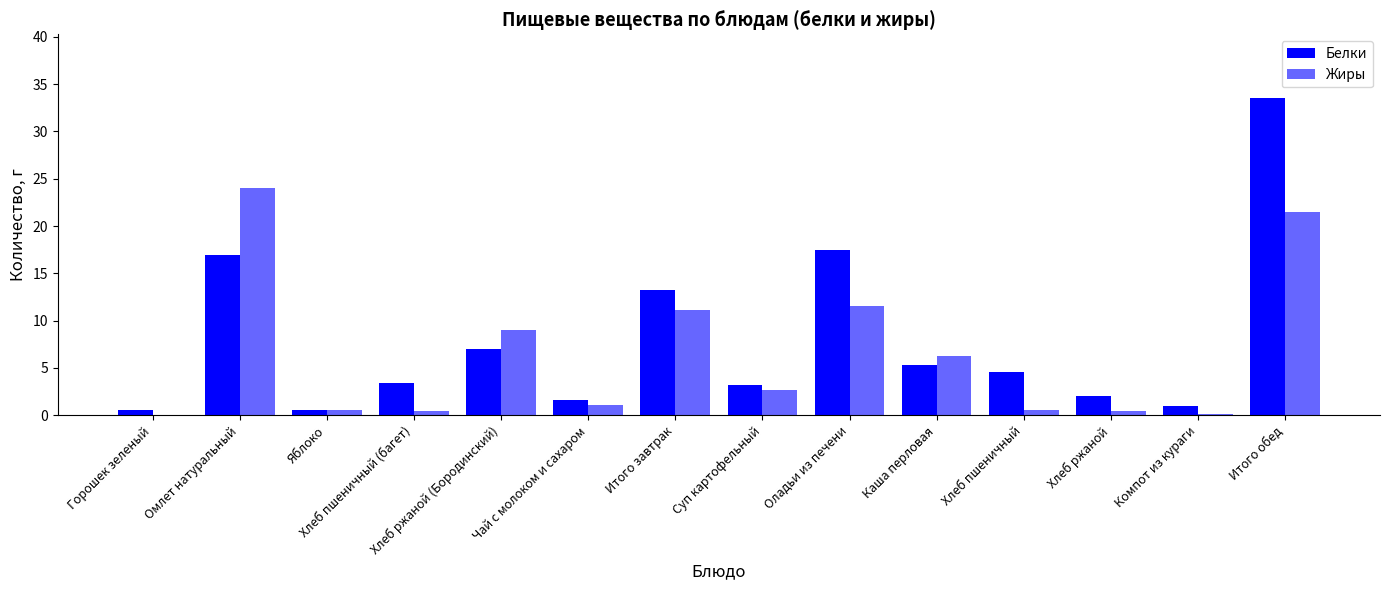

What is the label of the 12th bar from the left?

Хлеб ржаной